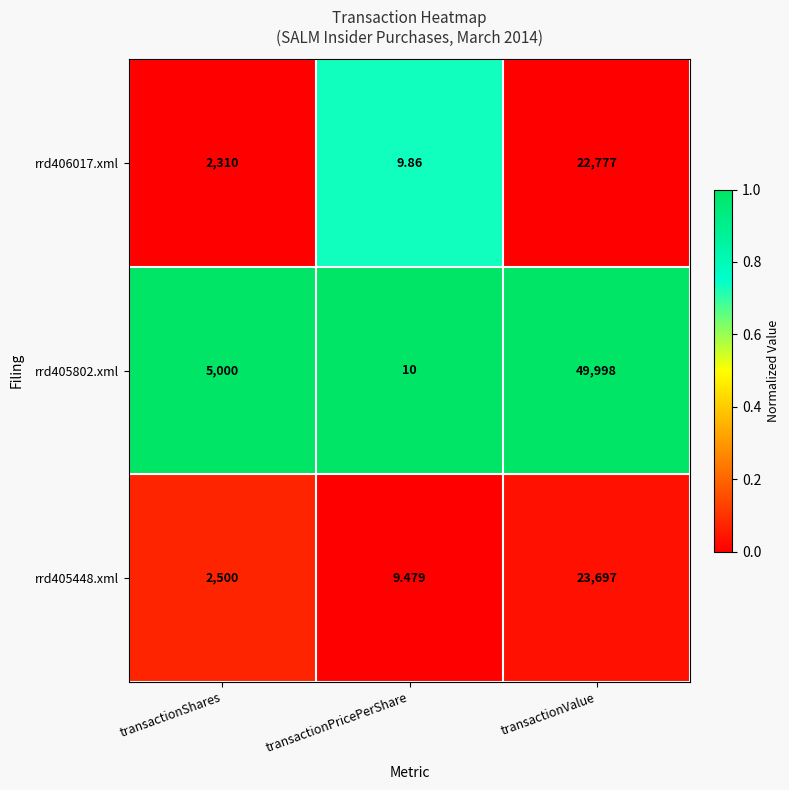

At which label is rrd406017.xml closest to 11393?

transactionShares